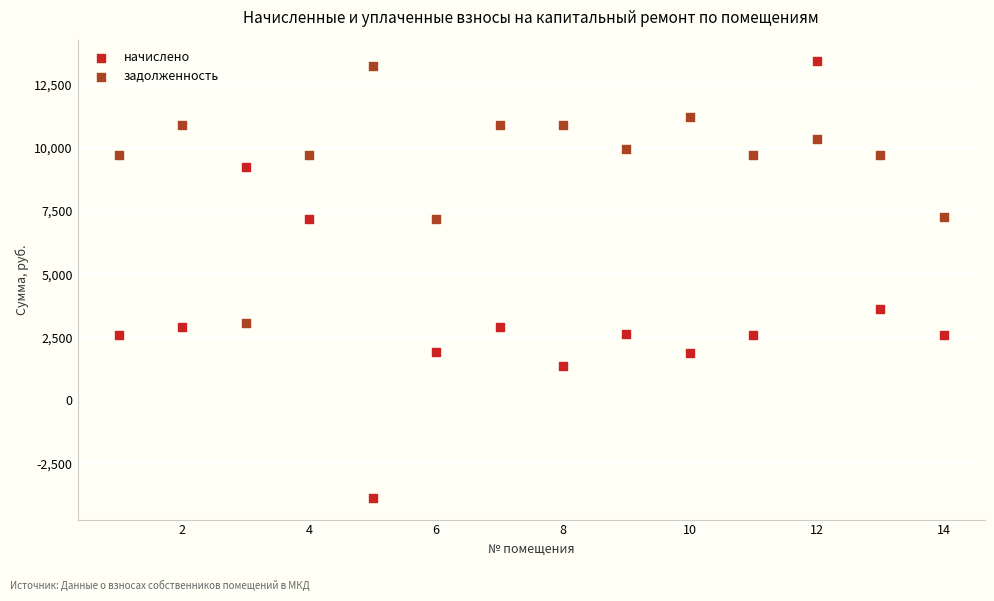

In the начислено series, what Y value is closest to 4785?

3606.2